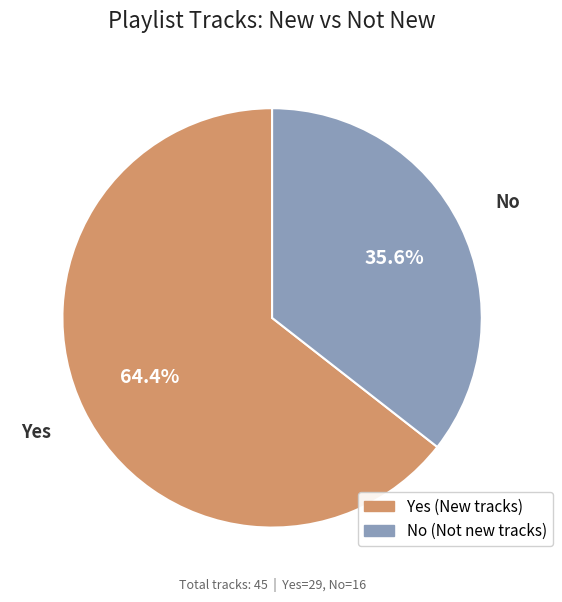

To the nearest percent, what is the average slice percentage?

50%